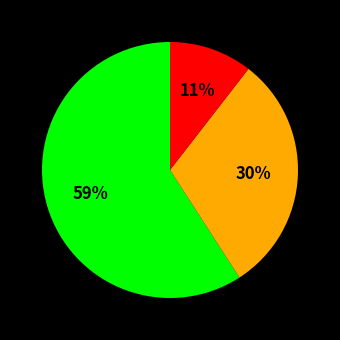

Is there any slice that represents more than half of the pie?

Yes